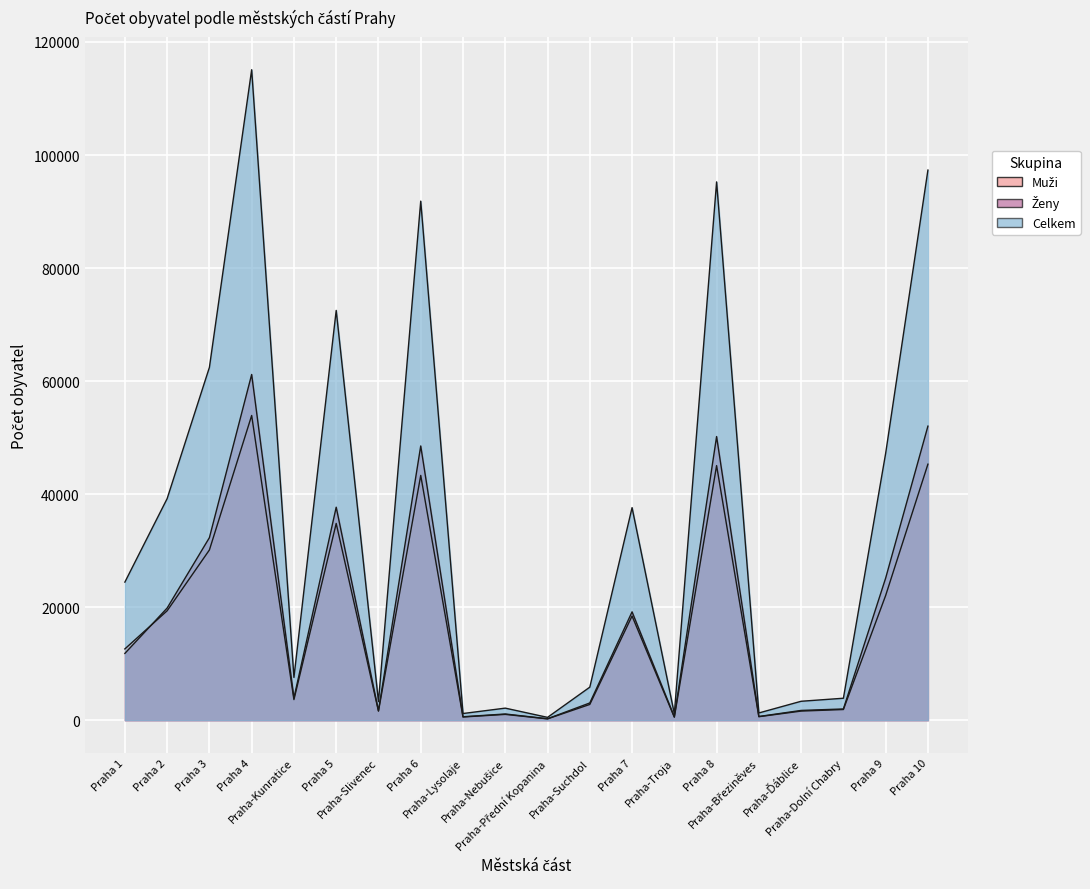

What is the difference between the second highest and second lowest values in the Muži series?

44769